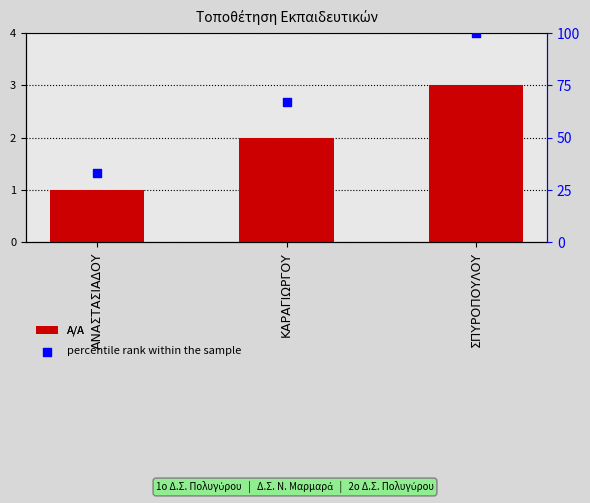

Which series has the largest total across all categories?

percentile rank within the sample